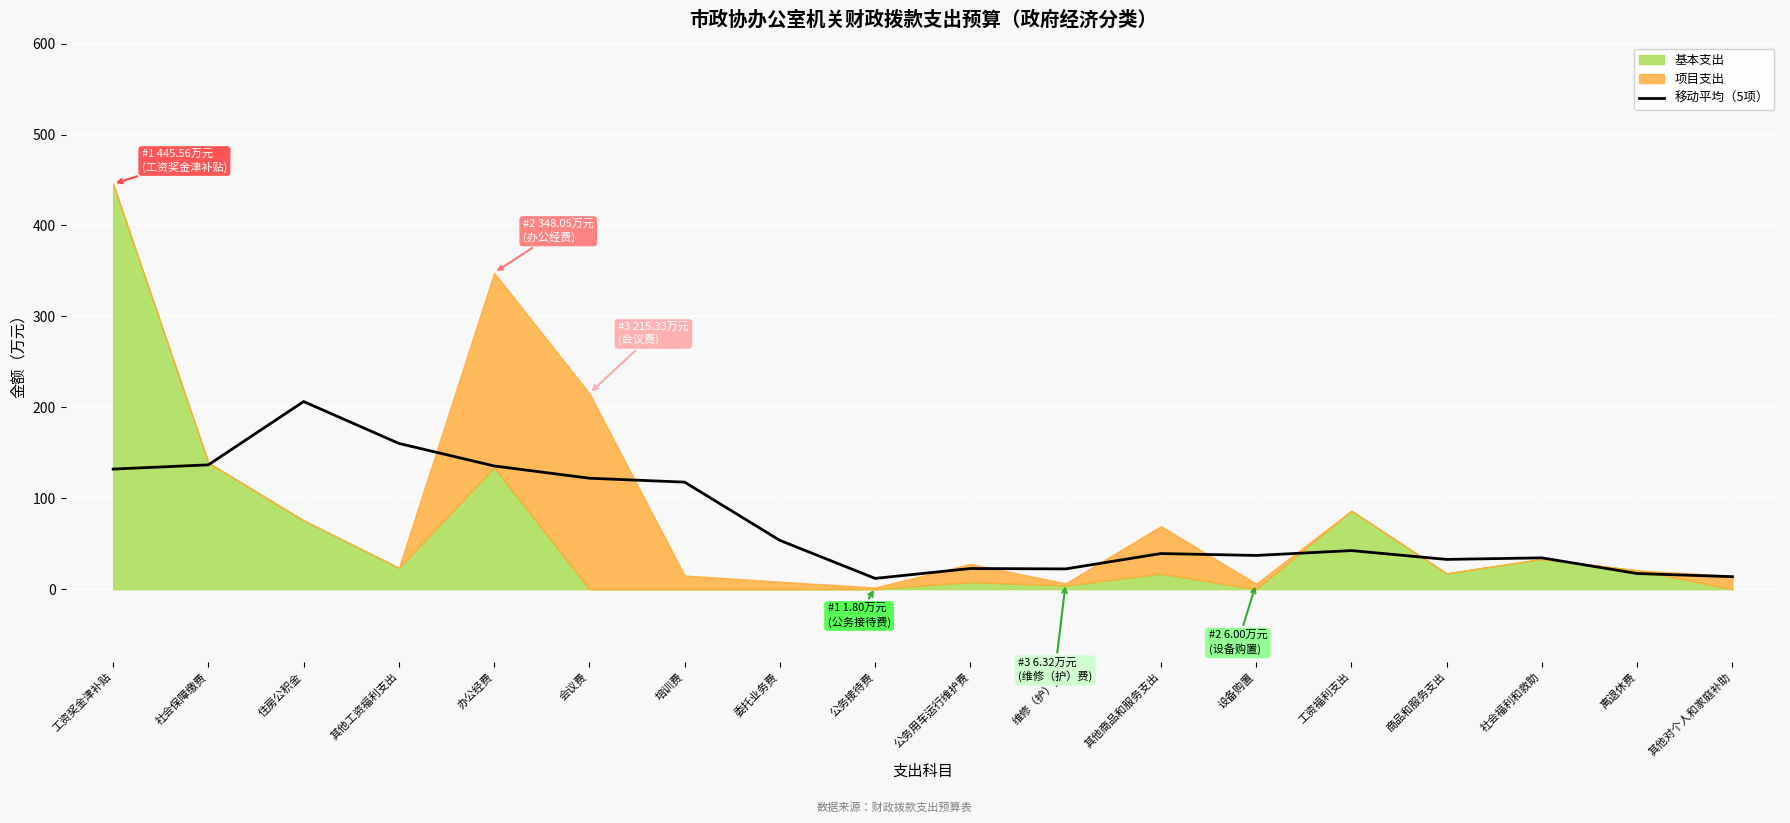

Between 商品和服务支出 and 住房公积金, which is larger?

住房公积金